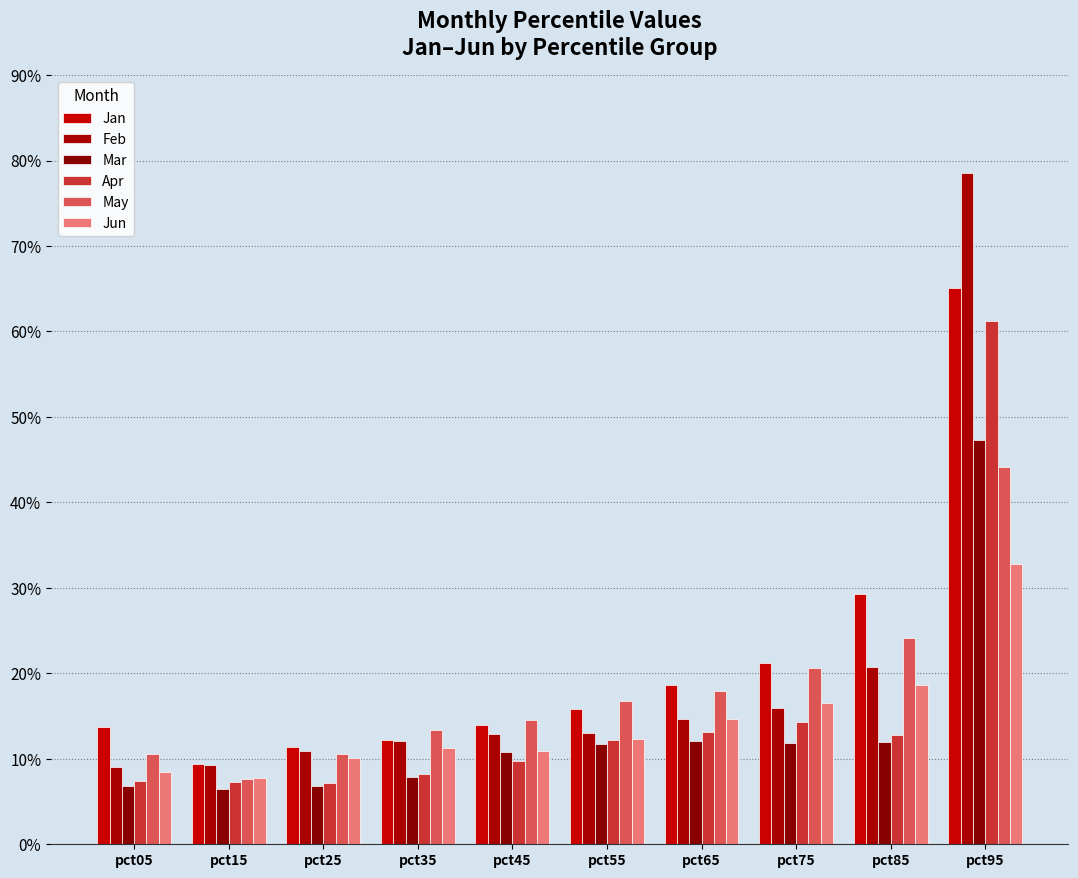

What is the value of the Mar bar at the 7th from the left?

0.1